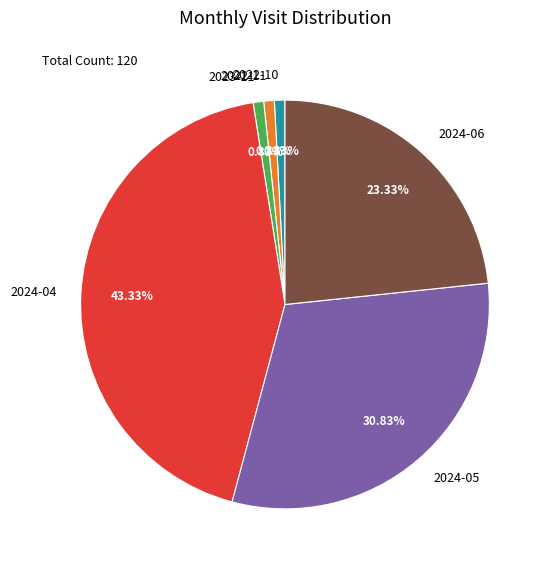

True or false: 2022-10 accounts for 8% of the total.

False